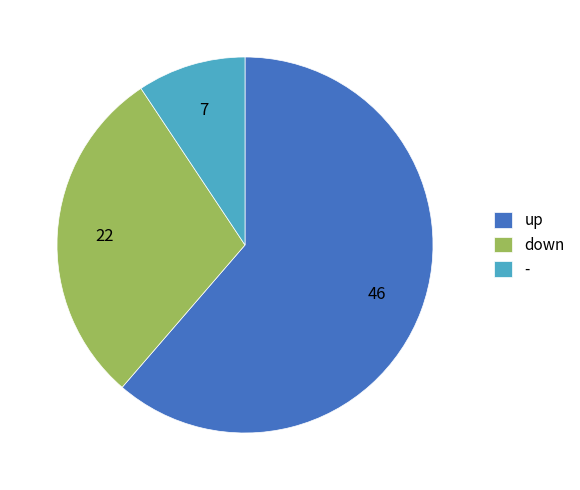

Which category has the smallest portion of the pie?

-